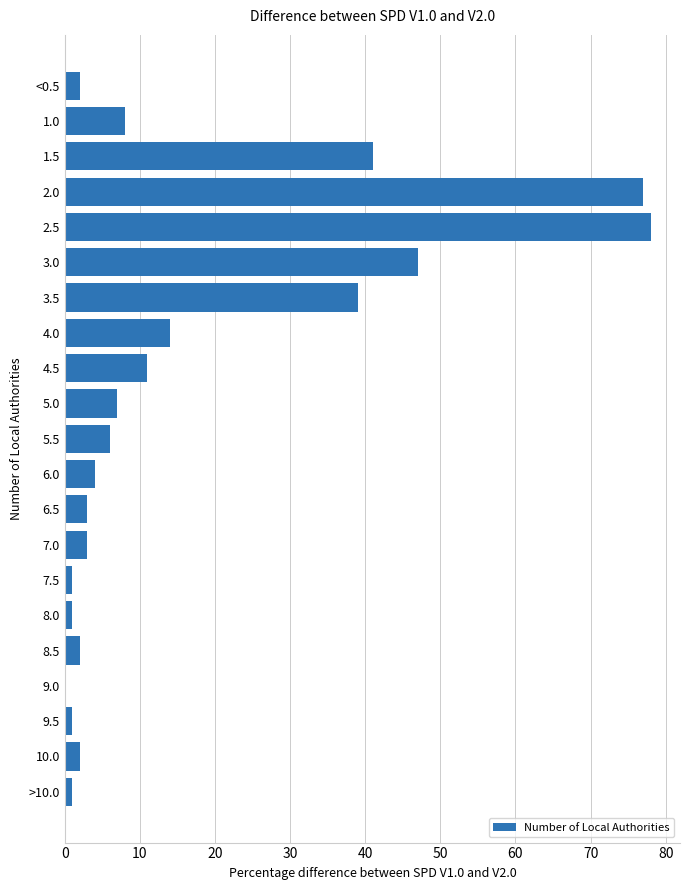

What is the maximum value shown in the chart?

78